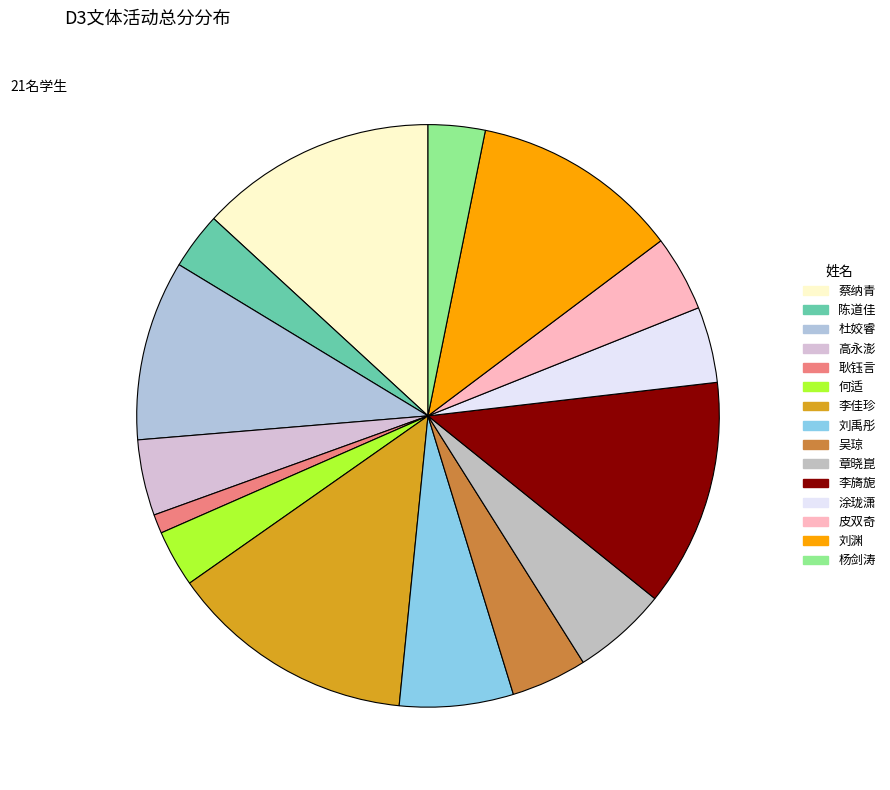

How many slices are in this pie chart?

15